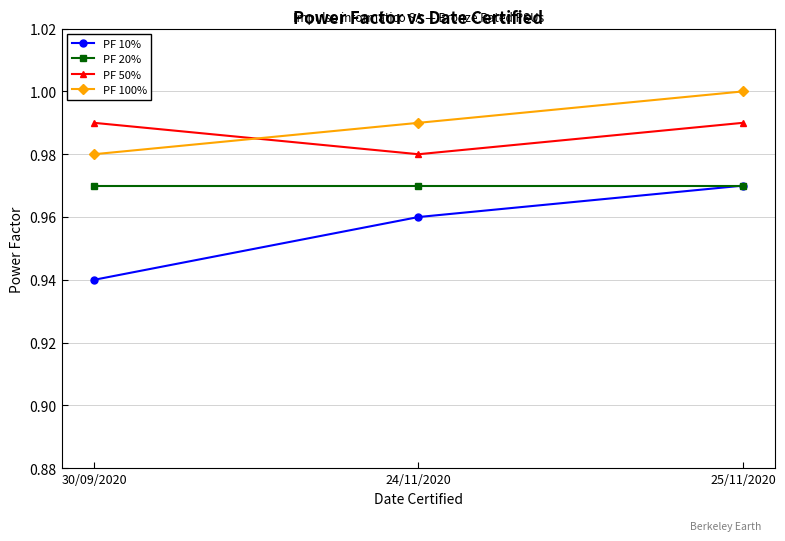

At which category does the chart reach its minimum across all series?

30/09/2020